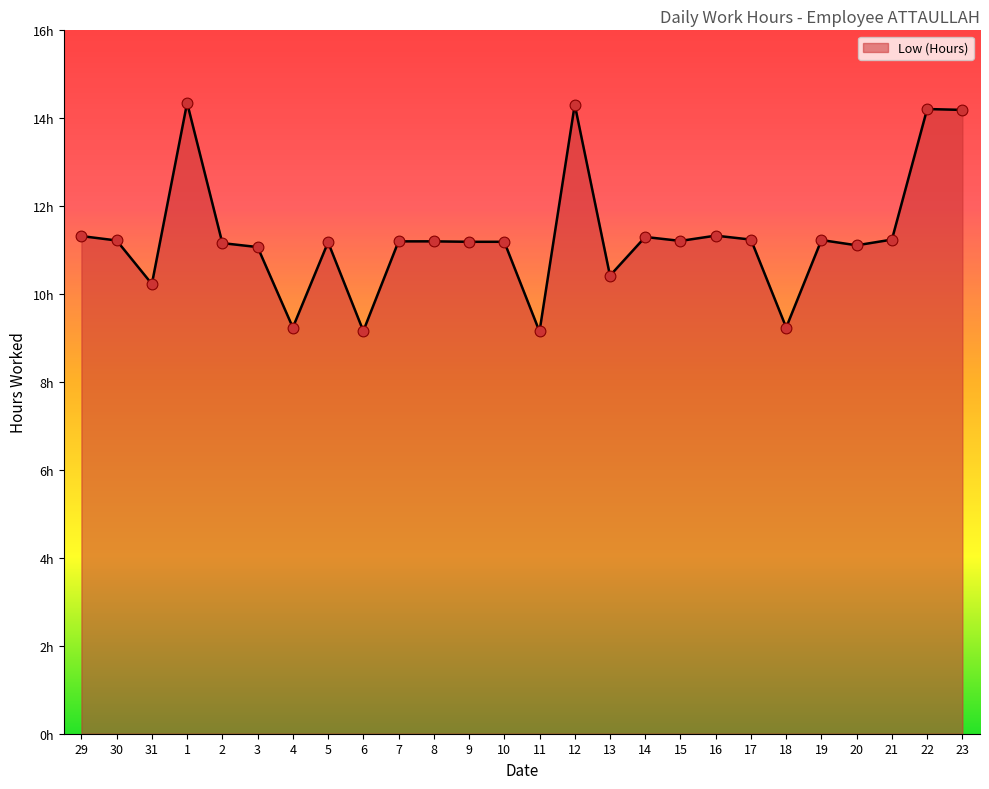

What is the change in value from 1 to 4?

-5.1